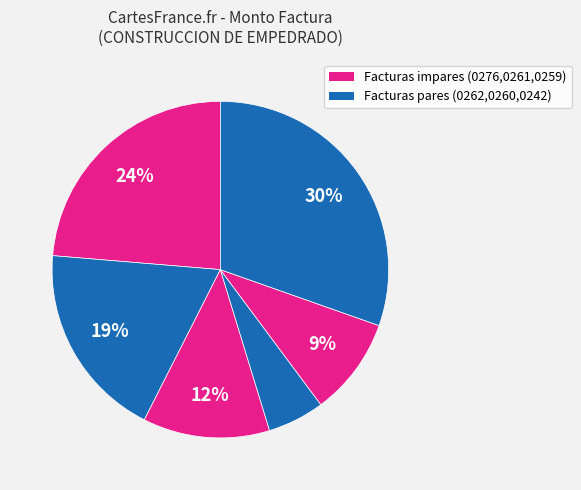

How many segments does this pie chart have?

6